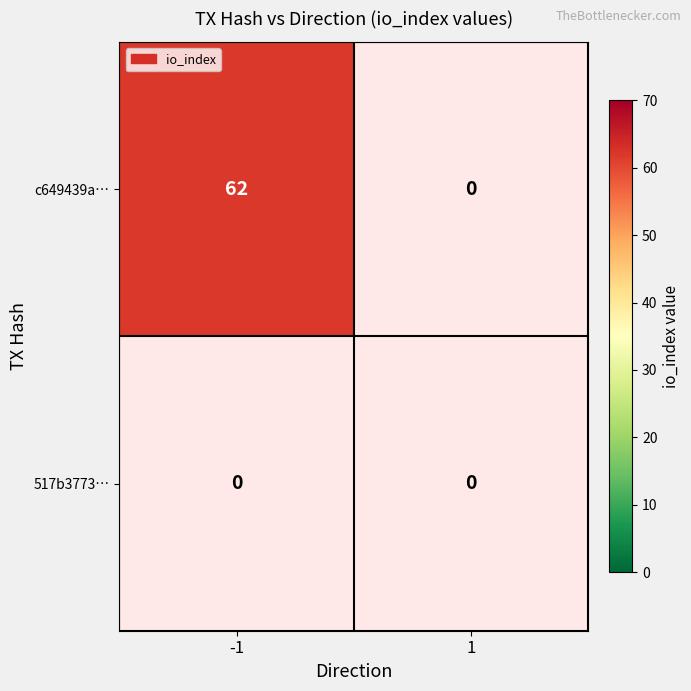

Reading left to right, list all the values displayed in this chart.

c649439afc79d02b4f2f48f753fd92d5618b9b0: -1=62	1=0
517b3773b032061cace7eb2fe25f1e88cdad4e9: -1=0	1=0